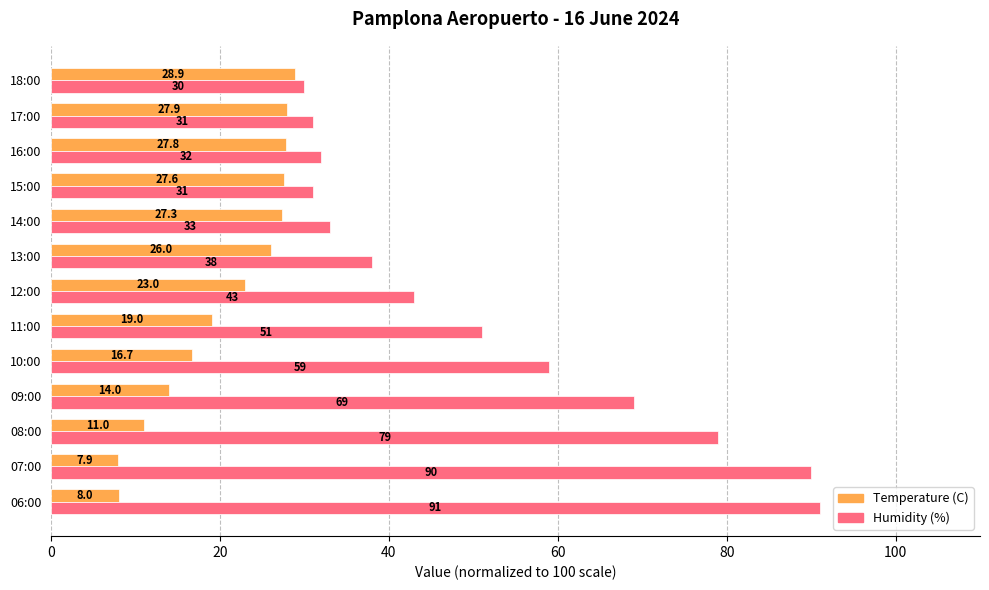

Which category has the highest value in the Humidity (%) series?

06:00